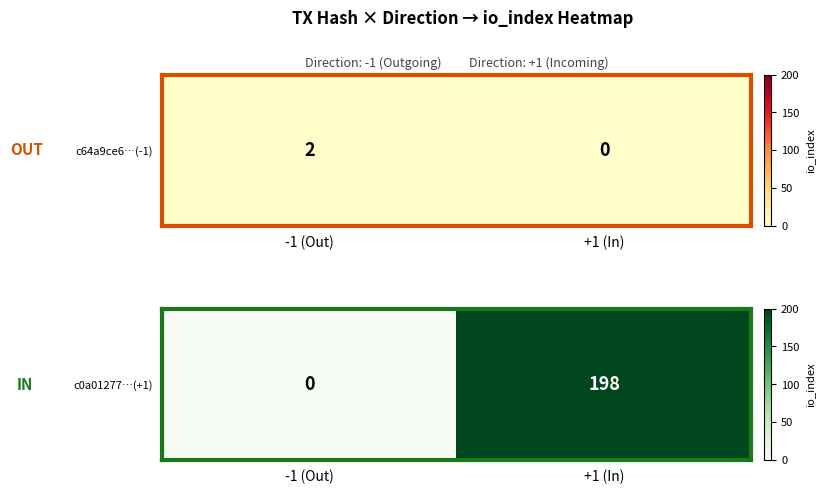

What is the difference between the values at -1 (Out) and +1 (In)?

198